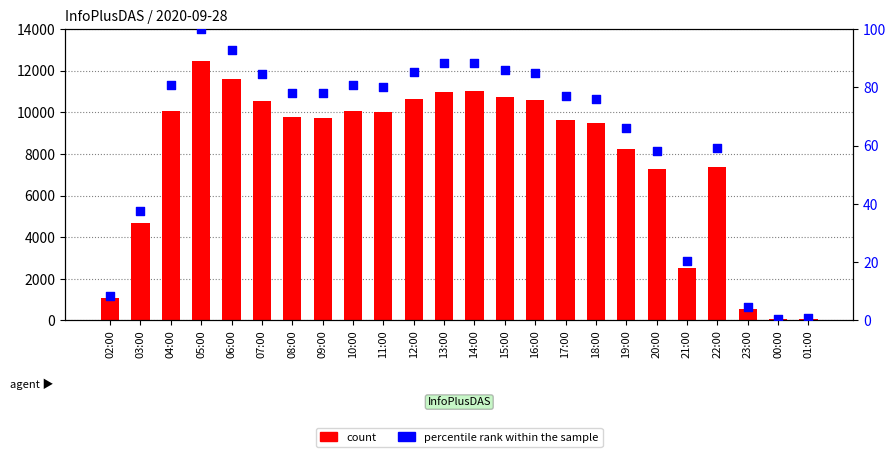

Which series has the widest spread of Y values?

count